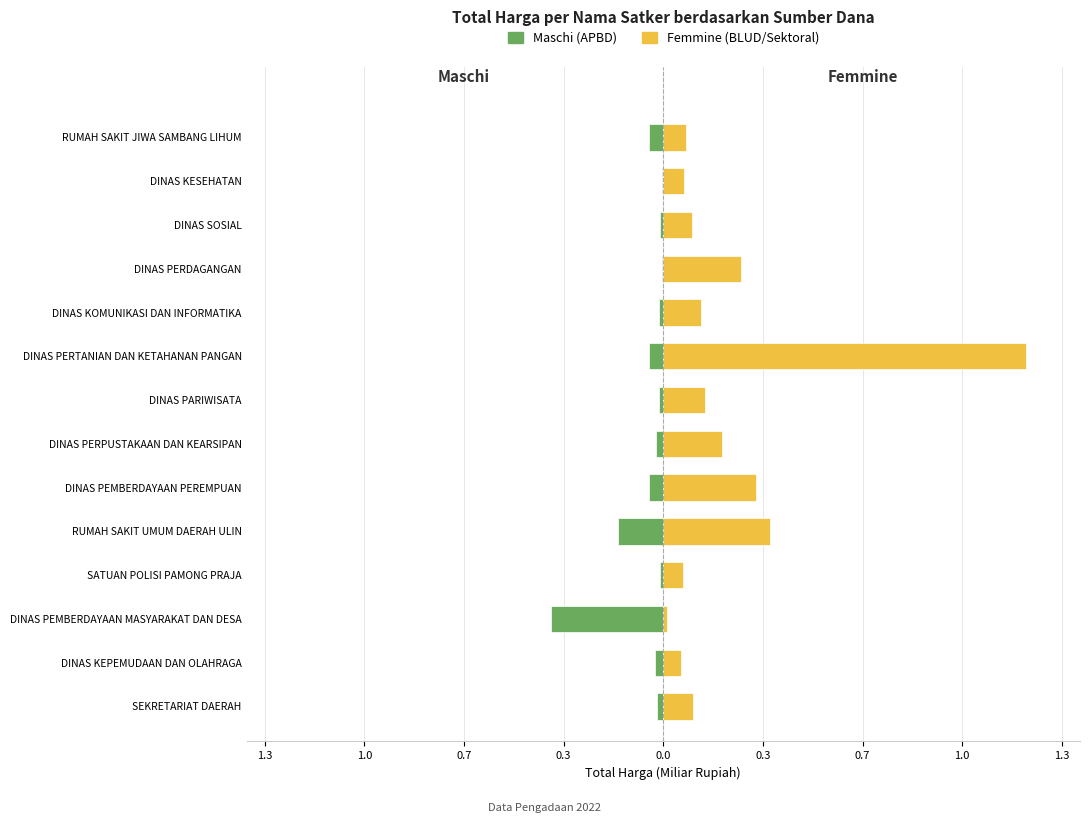

At how many categories does at least one series exceed 0?

14